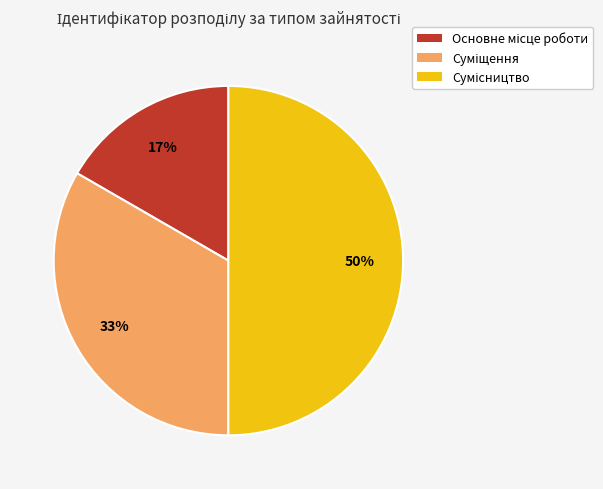

To the nearest percent, what is the average slice percentage?

33%